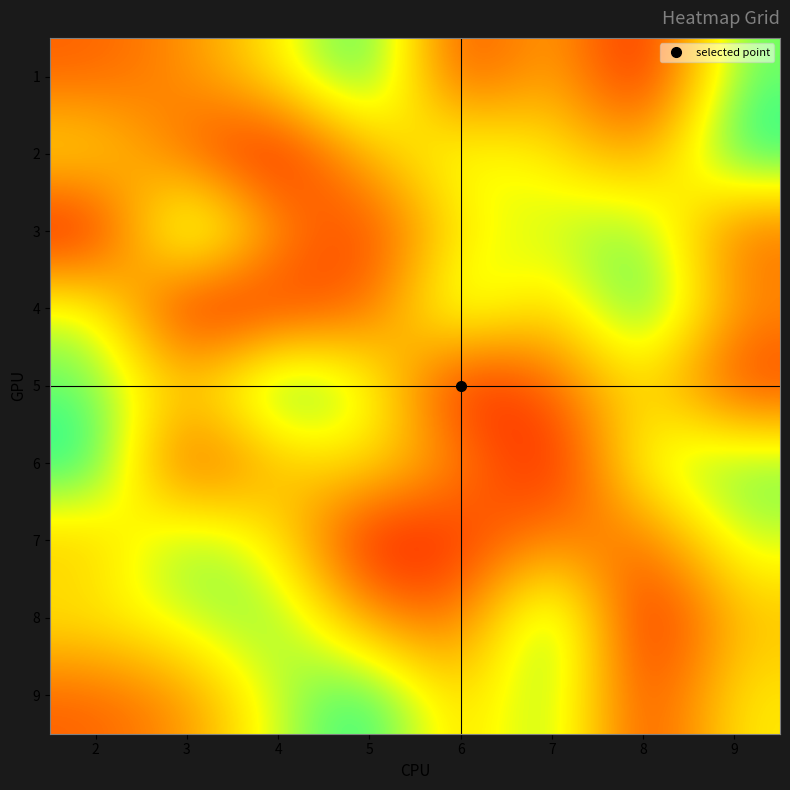

Reading right to left, transcribe all the data shown in this chart.

1: 9=8	8=1	7=5	6=2	5=9	4=6	3=4	2=3
2: 9=9	8=4	7=6	6=7	5=5	4=1	3=3	2=6
3: 9=3	8=8	7=7	6=6	5=2	4=4	3=9	2=1
4: 9=4	8=9	7=5	6=8	5=3	4=2	3=1	2=7
5: 9=2	8=6	7=3	6=1	5=7	4=9	3=5	2=8
6: 9=8	8=7	7=1	6=4	5=6	4=5	3=2	2=9
7: 9=7	8=3	7=4	6=2	5=1	4=6	3=8	2=5
8: 9=5	8=1	7=9	6=3	5=4	4=8	3=7	2=6
9: 9=6	8=2	7=8	6=5	5=9	4=7	3=4	2=3